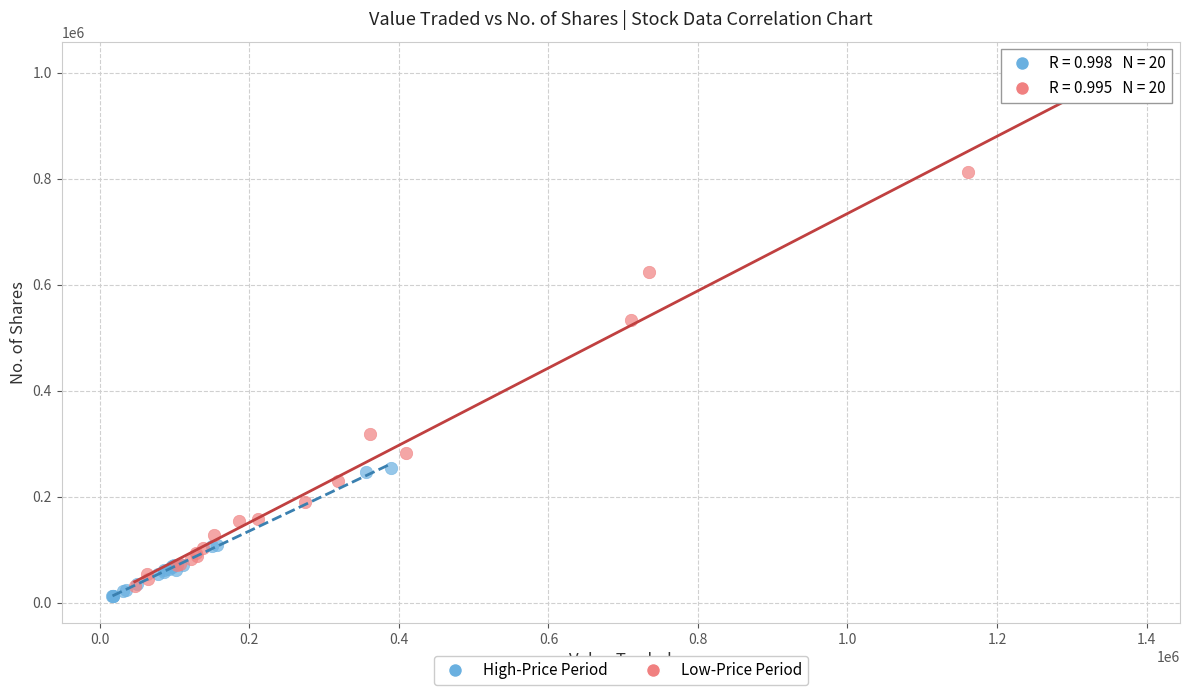

Which series contains the highest Y value?

Low-Price Period